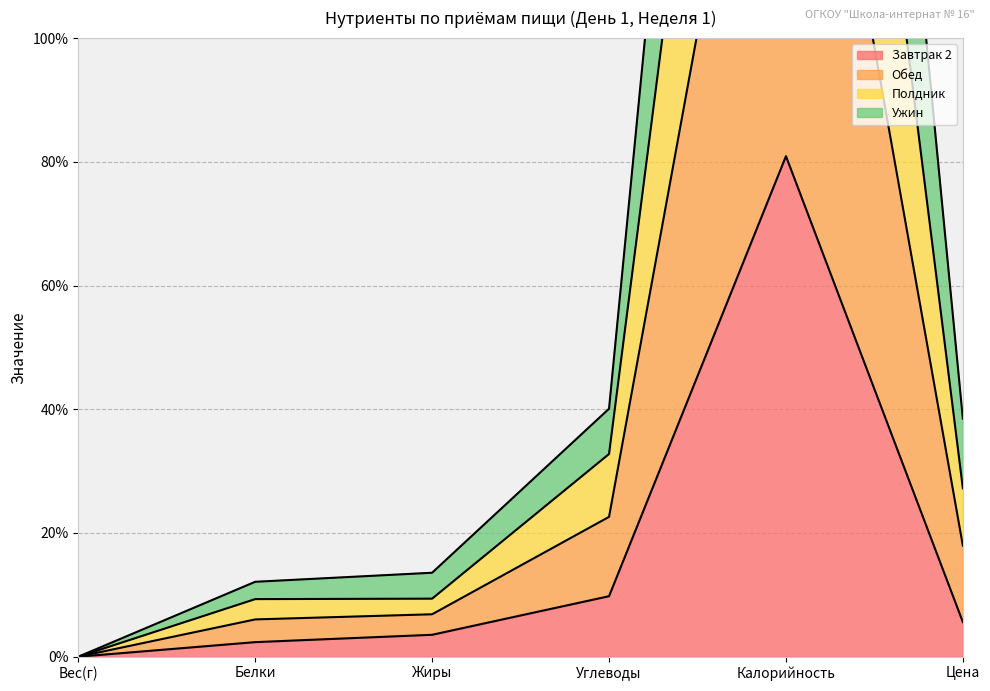

True or false: Обед has more than 1 interior local peaks.

False